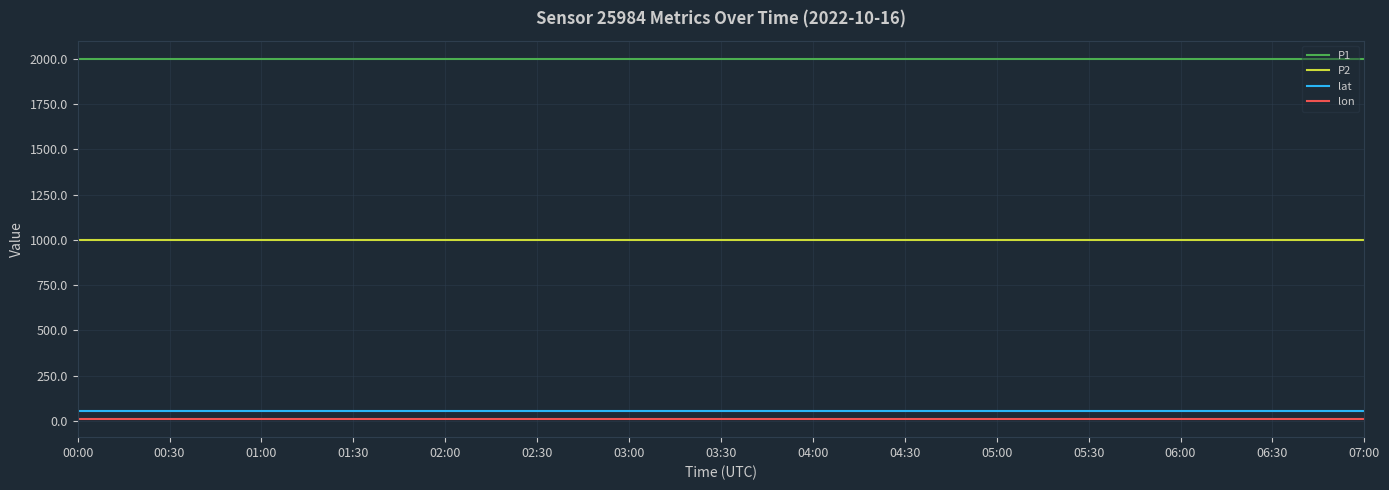

Reading left to right, extract all data points from this chart.

P1: 00:00=1999.9	00:30=1999.9	01:00=1999.9	01:30=1999.9	02:00=1999.9	02:30=1999.9	03:00=1999.9	03:30=1999.9	04:00=1999.9	04:30=1999.9	05:00=1999.9	05:30=1999.9	06:00=1999.9	06:30=1999.9	07:00=1999.9
P2: 00:00=999.9	00:30=999.9	01:00=999.9	01:30=999.9	02:00=999.9	02:30=999.9	03:00=999.9	03:30=999.9	04:00=999.9	04:30=999.9	05:00=999.9	05:30=999.9	06:00=999.9	06:30=999.9	07:00=999.9
lat: 00:00=53.8	00:30=53.8	01:00=53.8	01:30=53.8	02:00=53.8	02:30=53.8	03:00=53.8	03:30=53.8	04:00=53.8	04:30=53.8	05:00=53.8	05:30=53.8	06:00=53.8	06:30=53.8	07:00=53.8
lon: 00:00=10.7	00:30=10.7	01:00=10.7	01:30=10.7	02:00=10.7	02:30=10.7	03:00=10.7	03:30=10.7	04:00=10.7	04:30=10.7	05:00=10.7	05:30=10.7	06:00=10.7	06:30=10.7	07:00=10.7